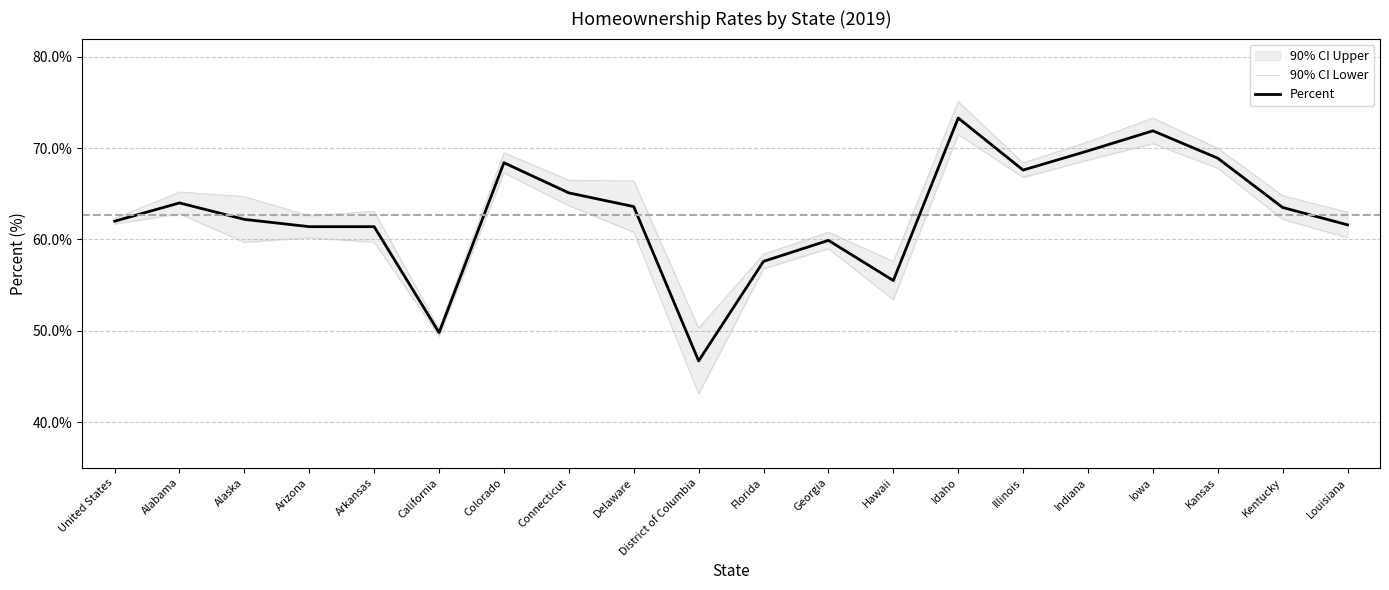

How many lines are shown in the chart?

2